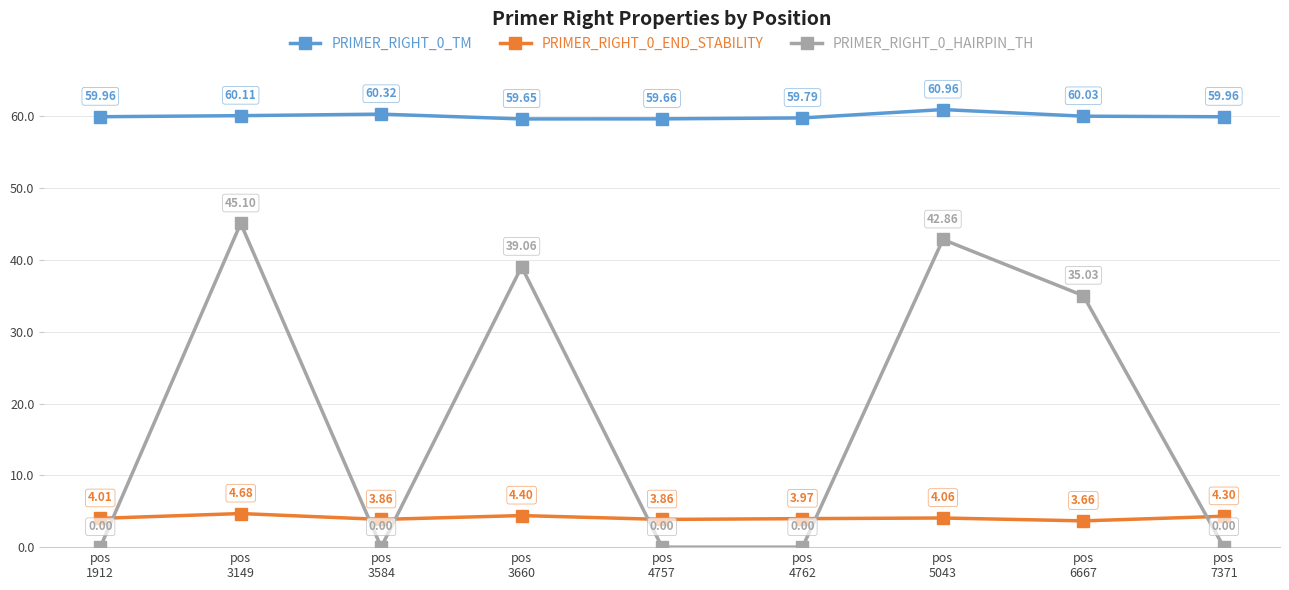

What is the difference between the PRIMER_RIGHT_0_HAIRPIN_TH values at pos
5043 and pos
6667?

7.8